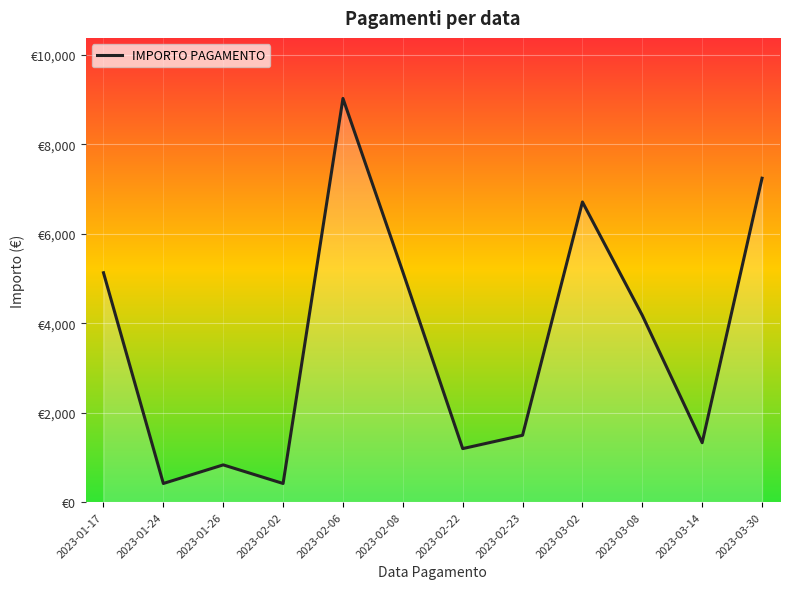

How many points are lower than both their immediate neighbors (excluding endpoints)?

4